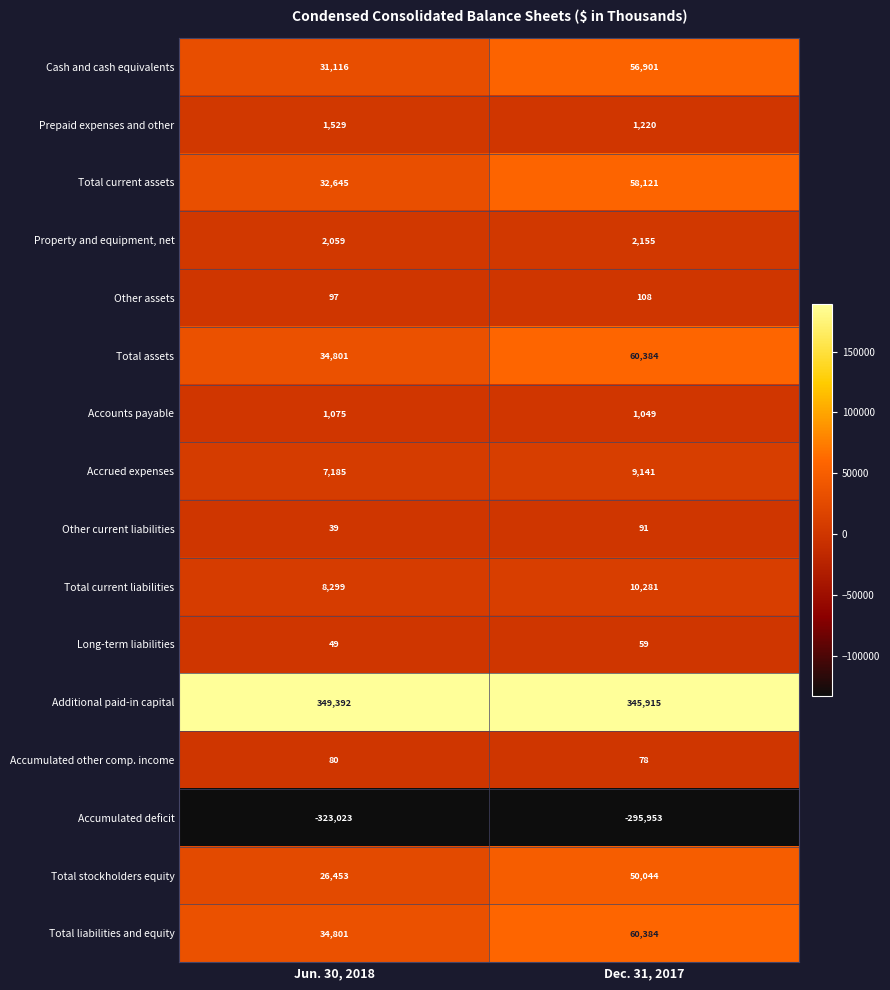

Read the Accrued expenses value at Jun. 30, 2018, to the nearest 100.

7200